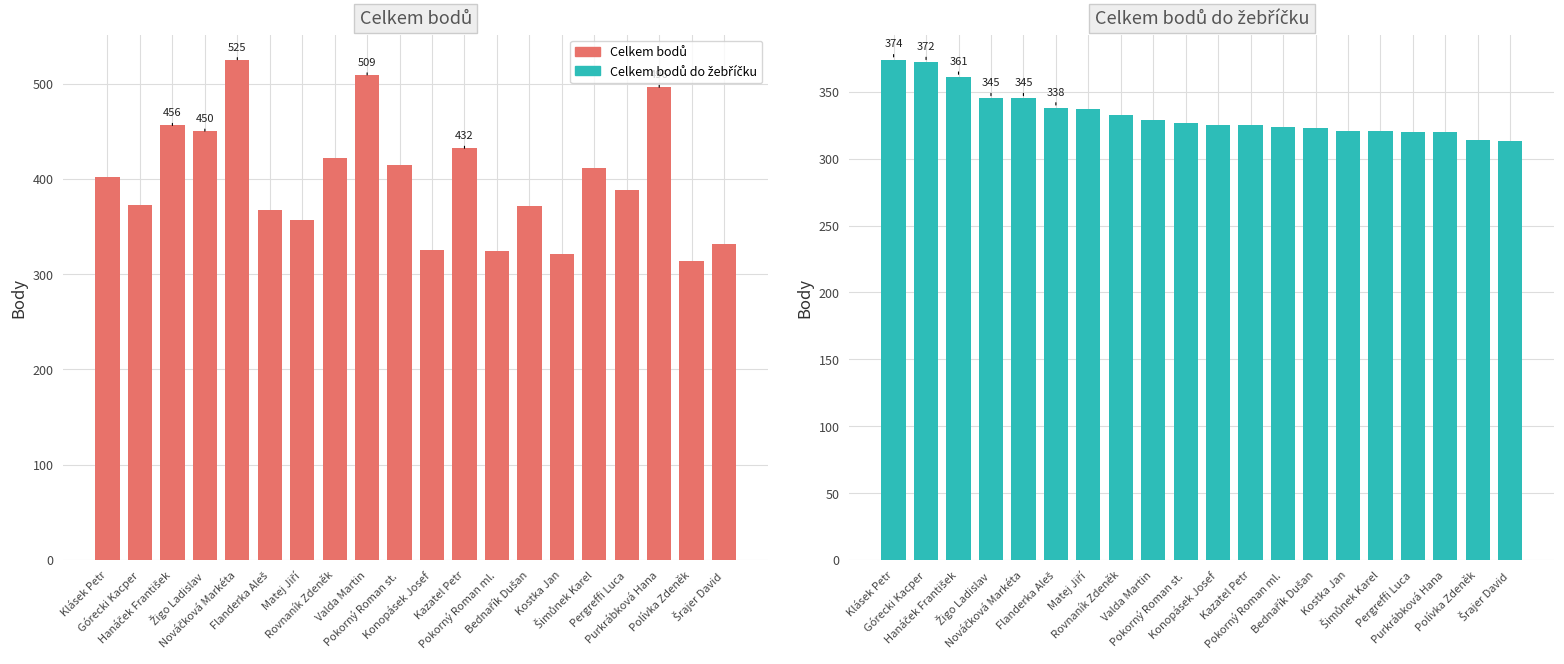

Rank the series at Pergreffi Luca from highest to lowest value.

Celkem bodů, Celkem bodů do žebříčku